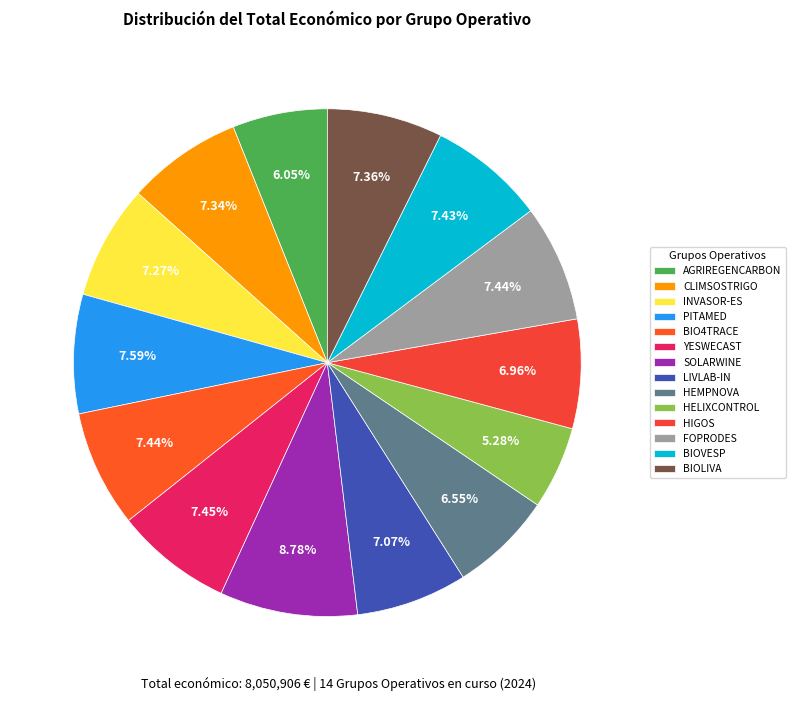

To the nearest percent, what portion does HEMPNOVA represent?

7%